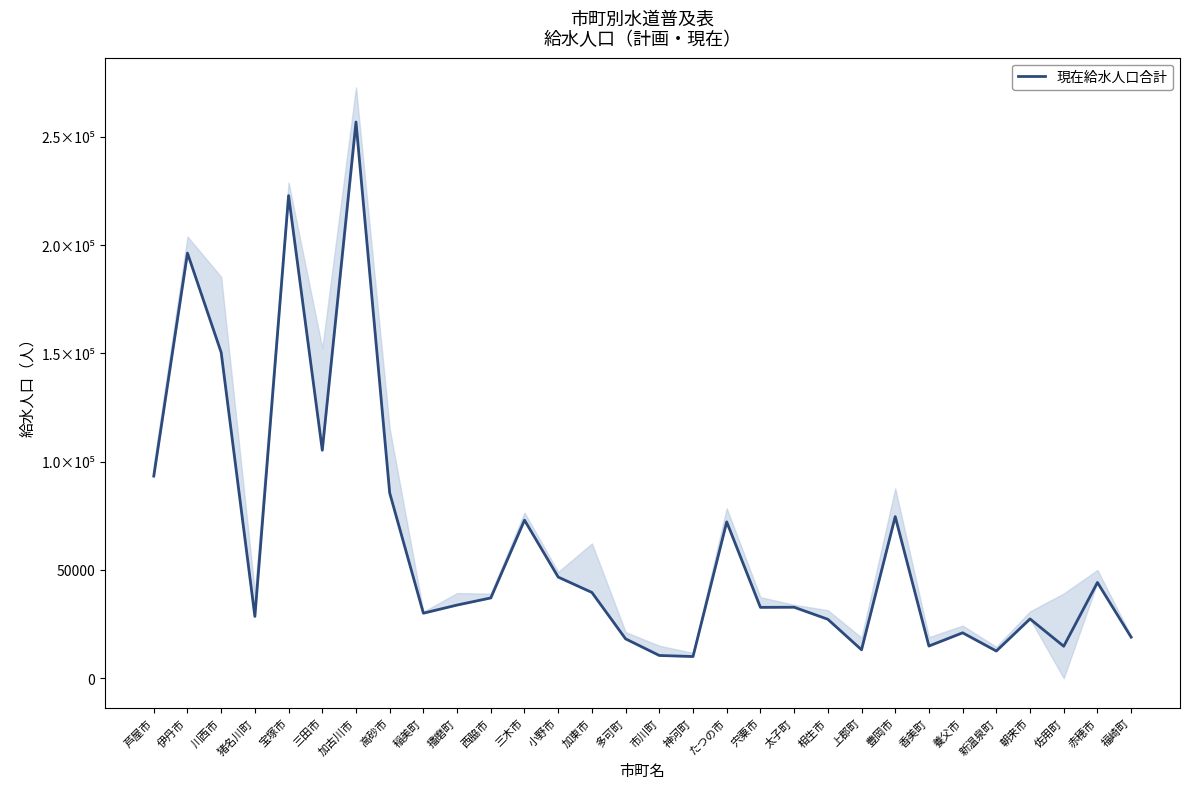

List the labels in order of value, smallest first.

神河町, 市川町, 新温泉町, 上郡町, 佐用町, 香美町, 多可町, 福崎町, 養父市, 相生市, 朝来市, 猪名川町, 稲美町, 宍粟市, 太子町, 播磨町, 西脇市, 加東市, 赤穂市, 小野市, たつの市, 三木市, 豊岡市, 高砂市, 芦屋市, 三田市, 川西市, 伊丹市, 宝塚市, 加古川市